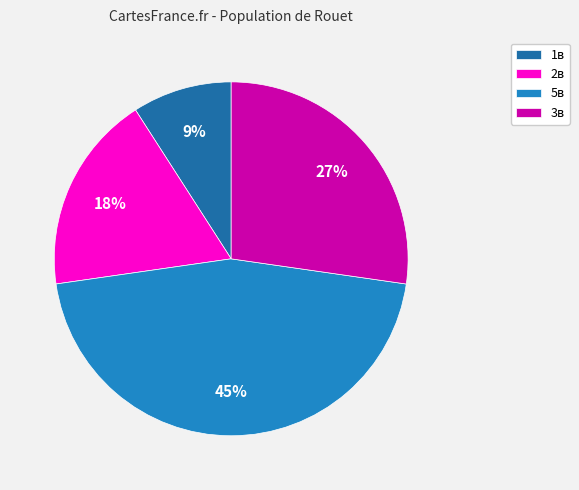

Is there a majority slice in this chart?

No